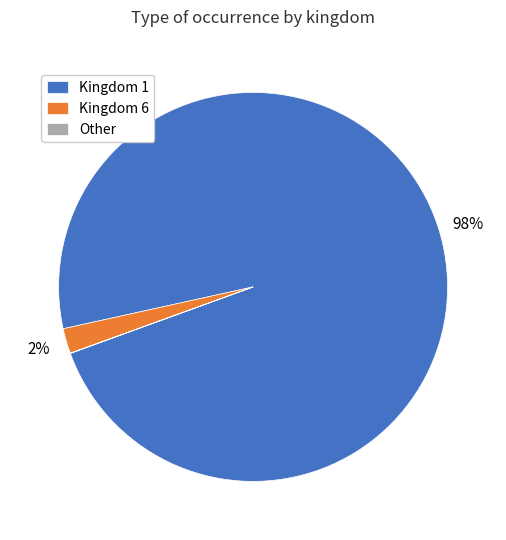

The Kingdom 6 slice represents 2% of the pie. True or false?

True